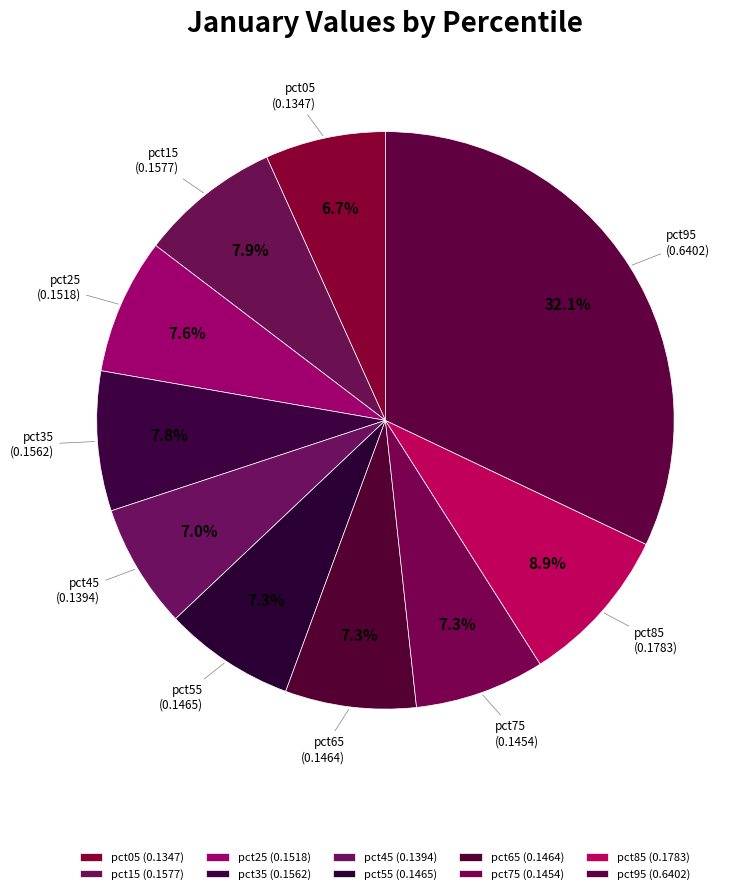

How many segments does this pie chart have?

10